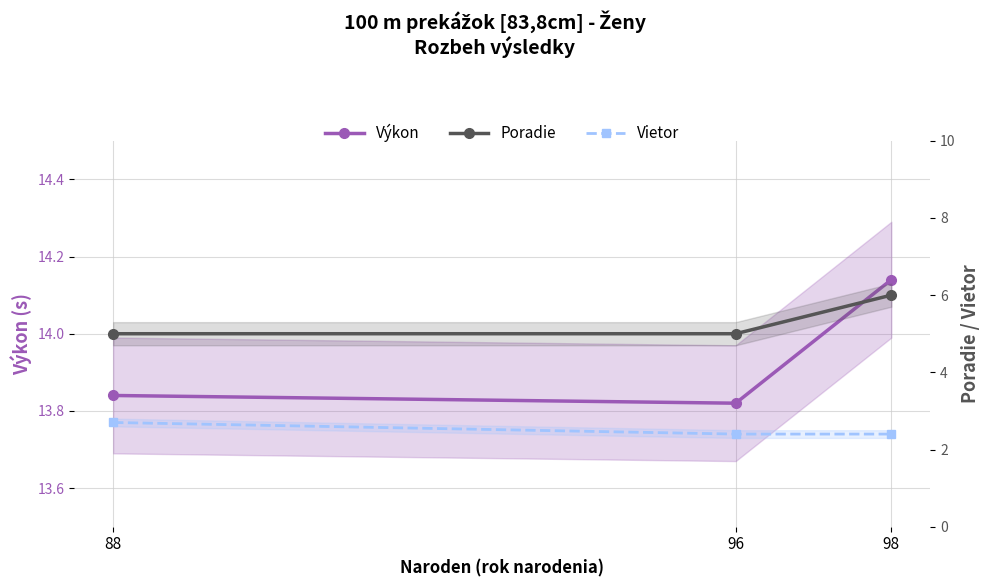

Where is Výkon nearest to the value 13?

96